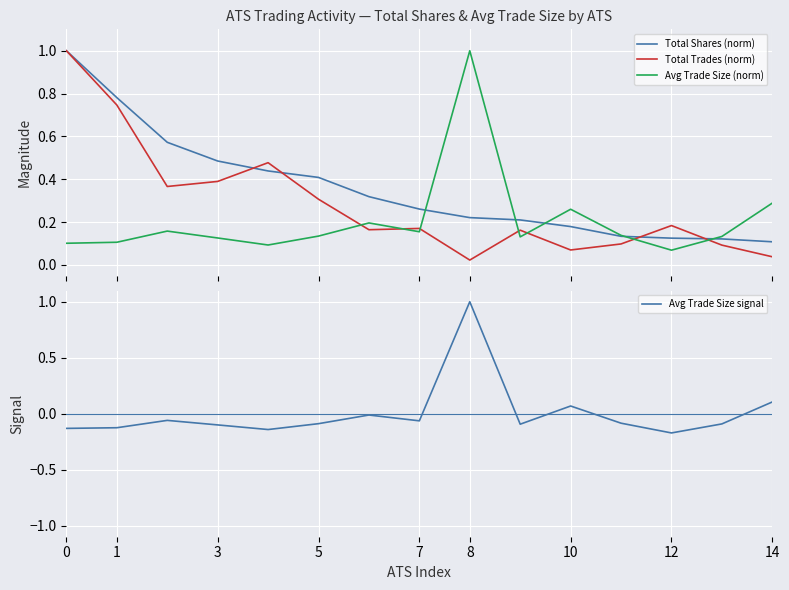

What is the maximum value for Avg Trade Size (norm)?

1.0